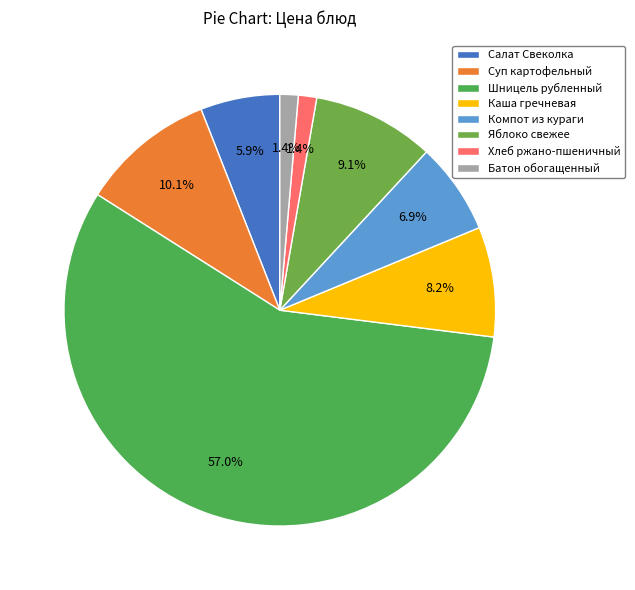

Does Шницель рубленный account for over 50% of the chart?

Yes